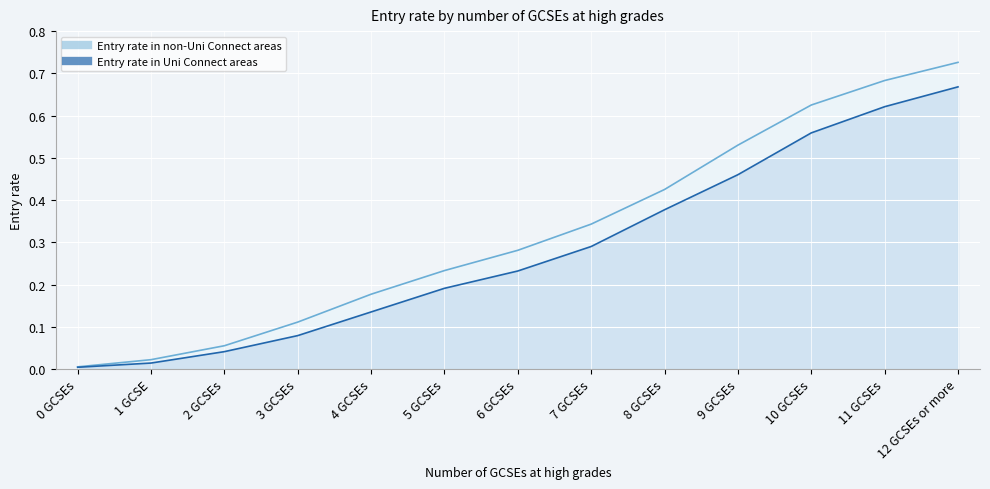

What is the difference between the maximum and minimum values in the Entry rate in Uni Connect areas series?

0.7